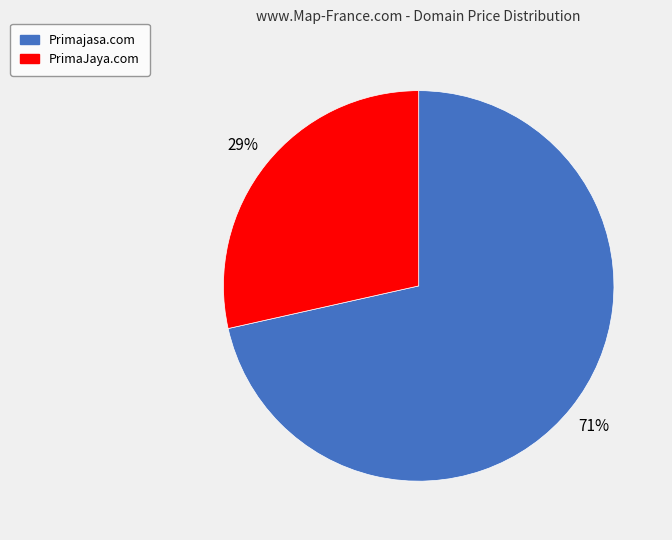

To the nearest percent, what is the combined percentage of Primajasa.com and PrimaJaya.com?

100%